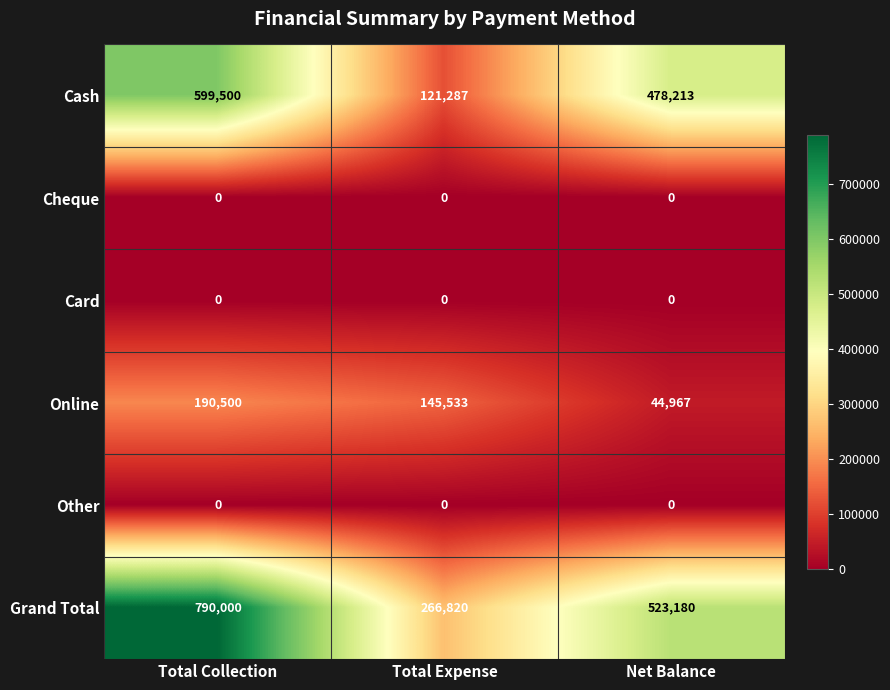

What is the average value of the Grand Total series?

526667